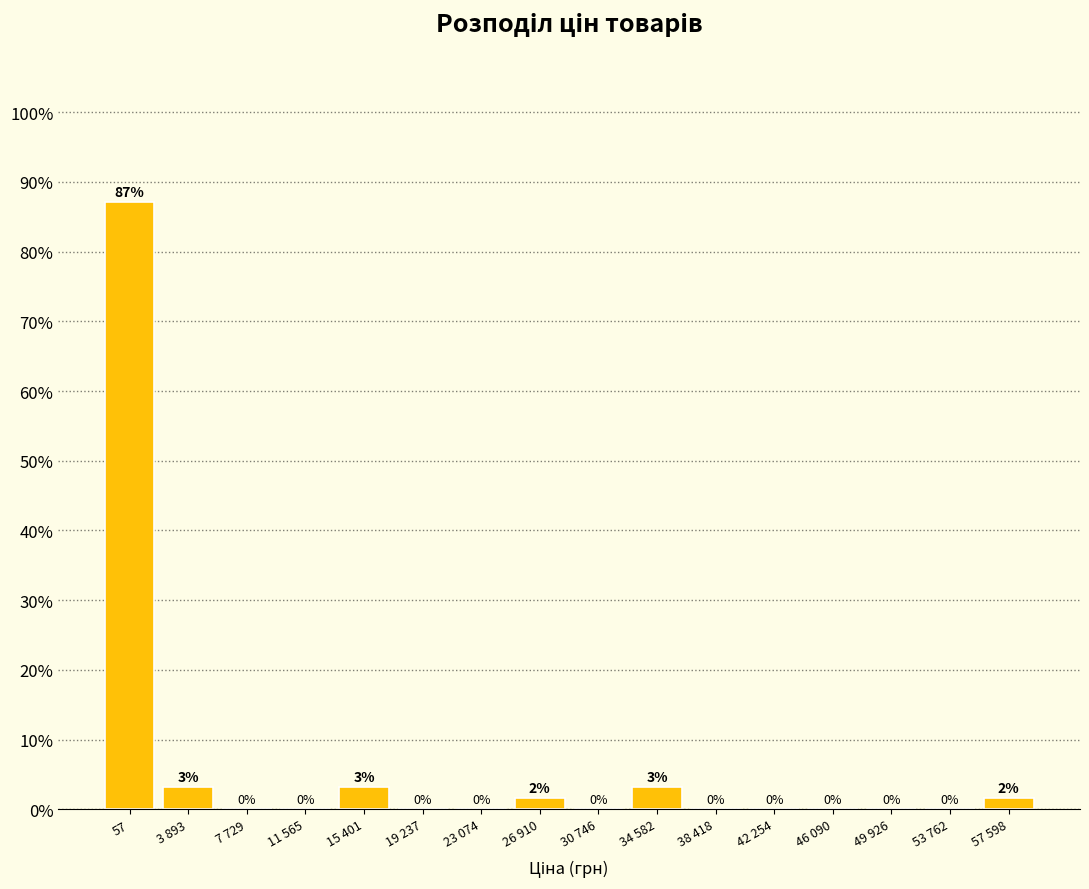

What is the greatest value displayed?

87.1